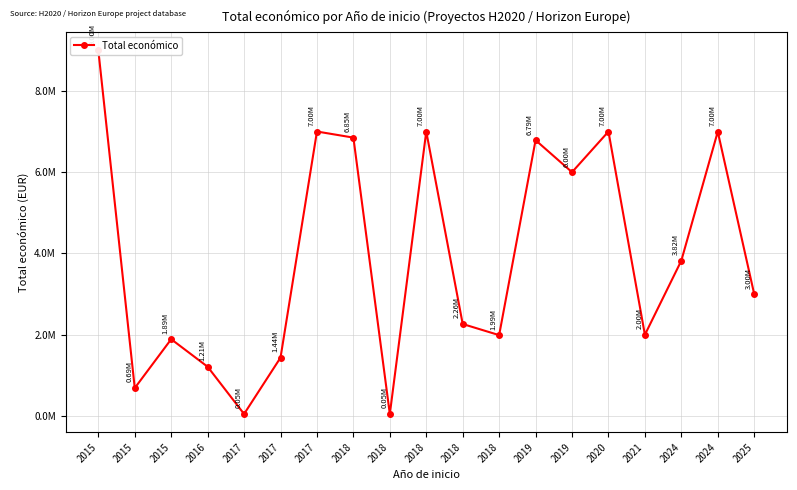

Is this an area chart (filled region under the line)?

No